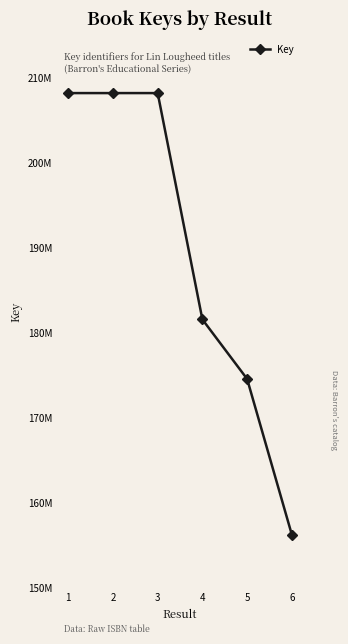

What is the difference between the values at 2 and 5?

33659812